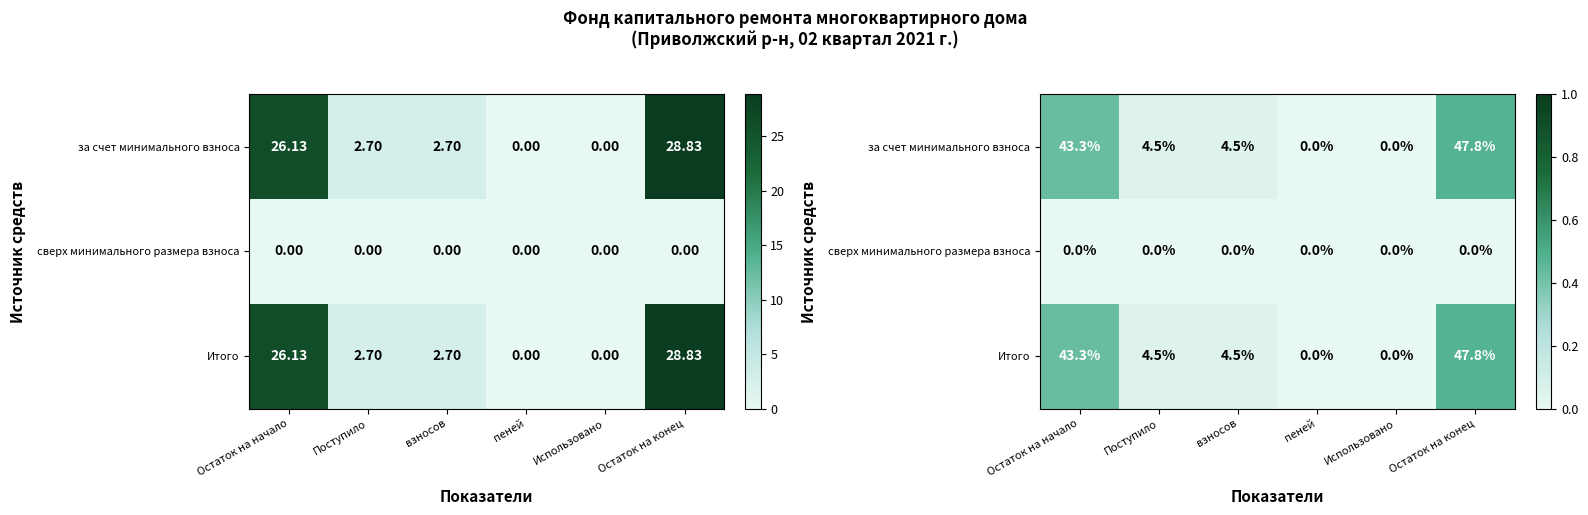

Which series has the largest total across all categories?

за счет минимального взноса